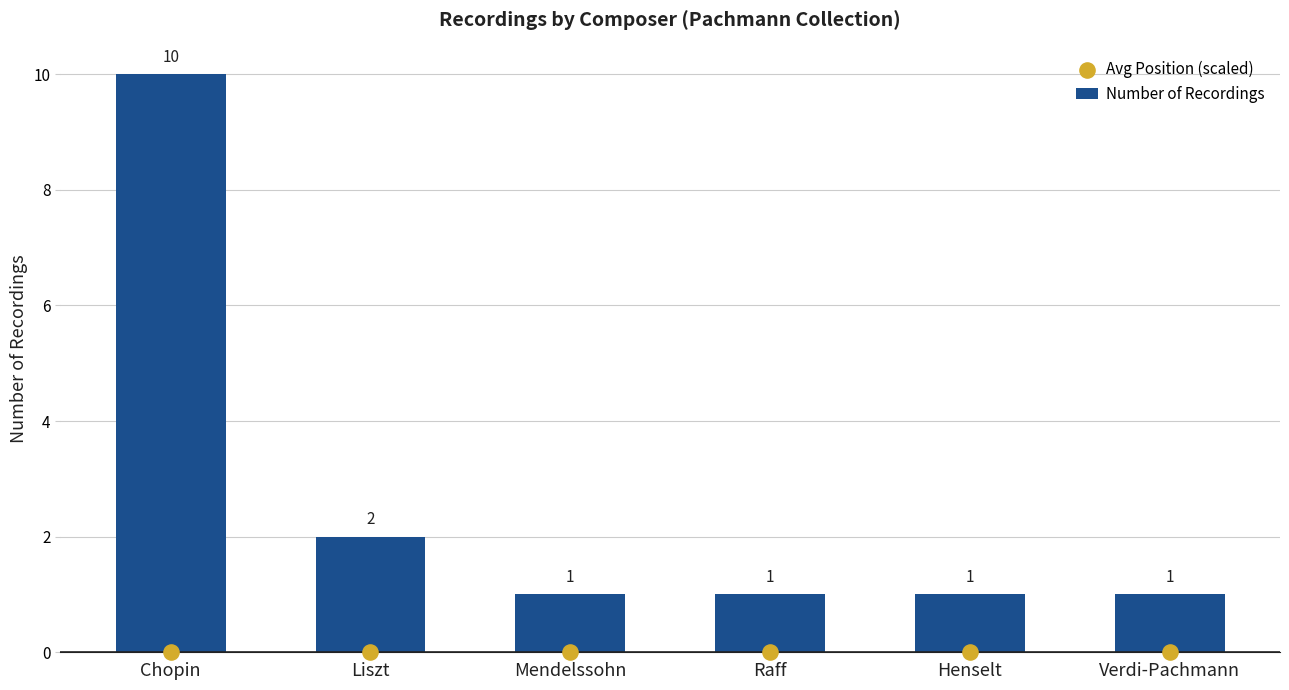

What is the total value across all series at Mendelssohn?

1